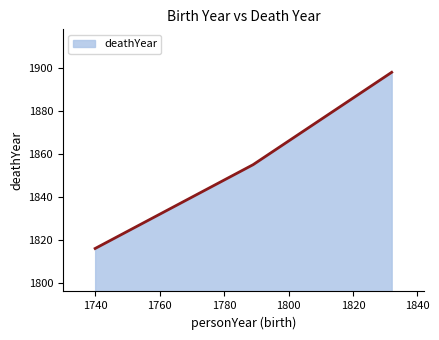

What is the difference between the maximum and minimum values?

82